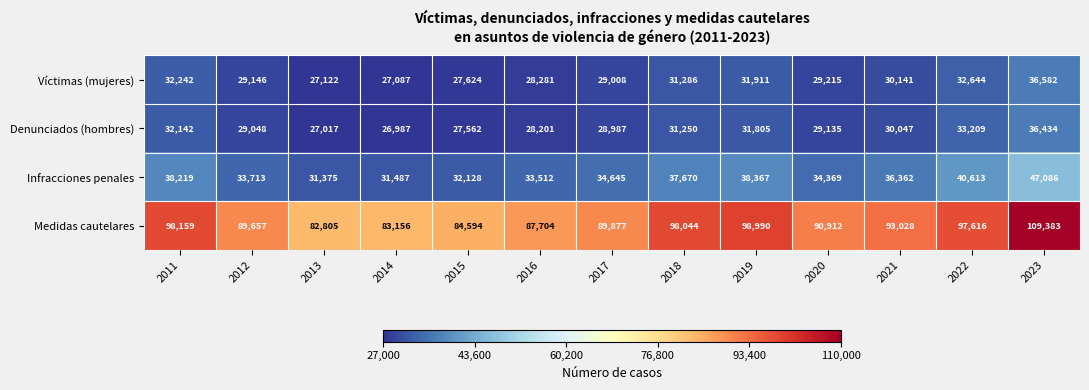

True or false: Medidas cautelares has a value of 59999 at 2020.

False